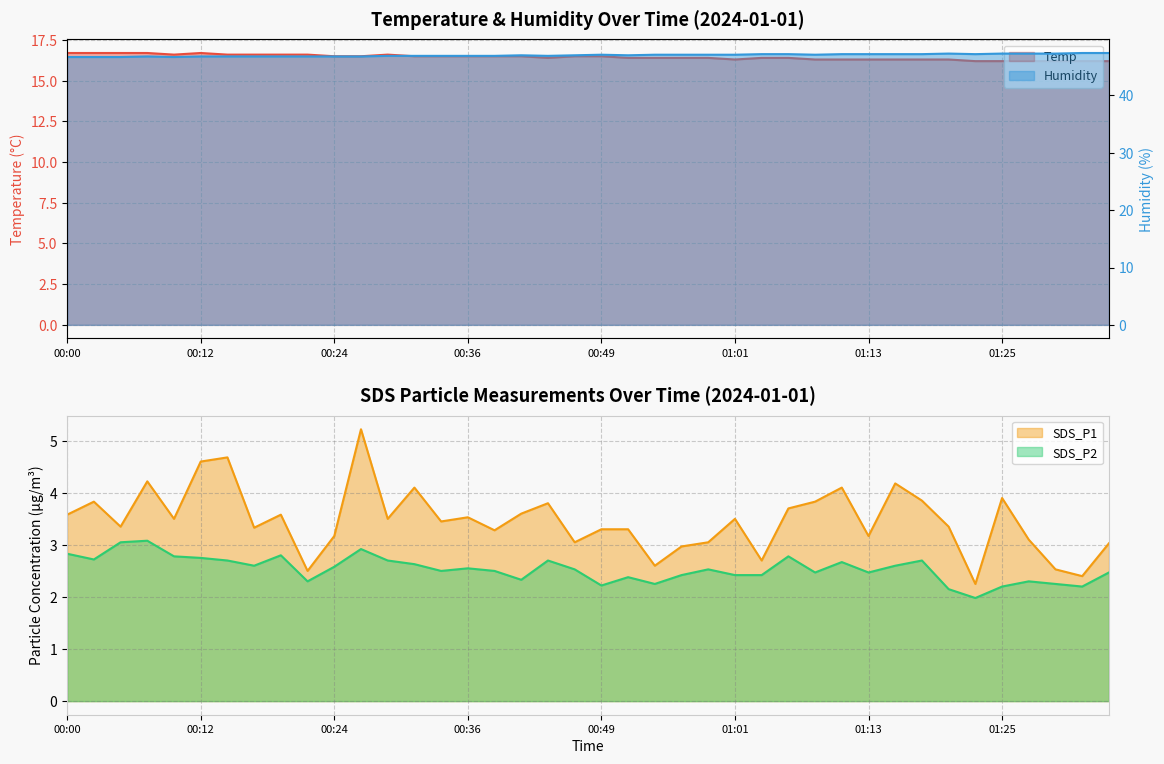

Which label corresponds to the largest value in the chart?

01:33